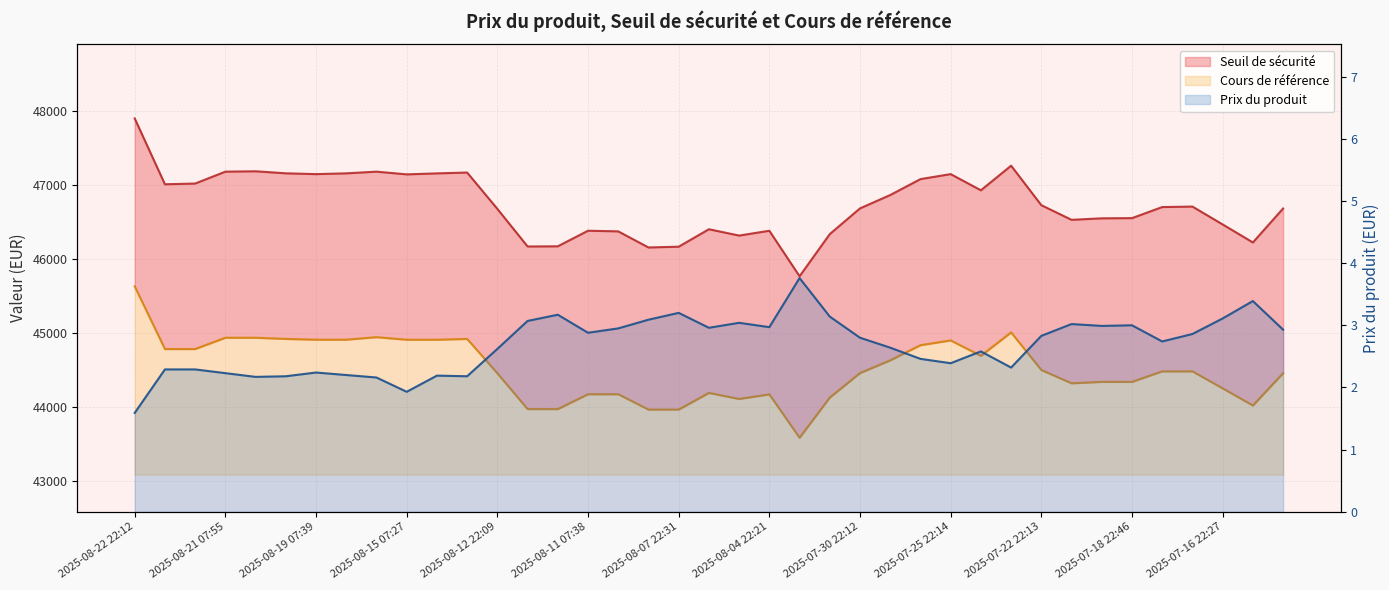

Which series has the largest total across all categories?

Seuil de sécurité